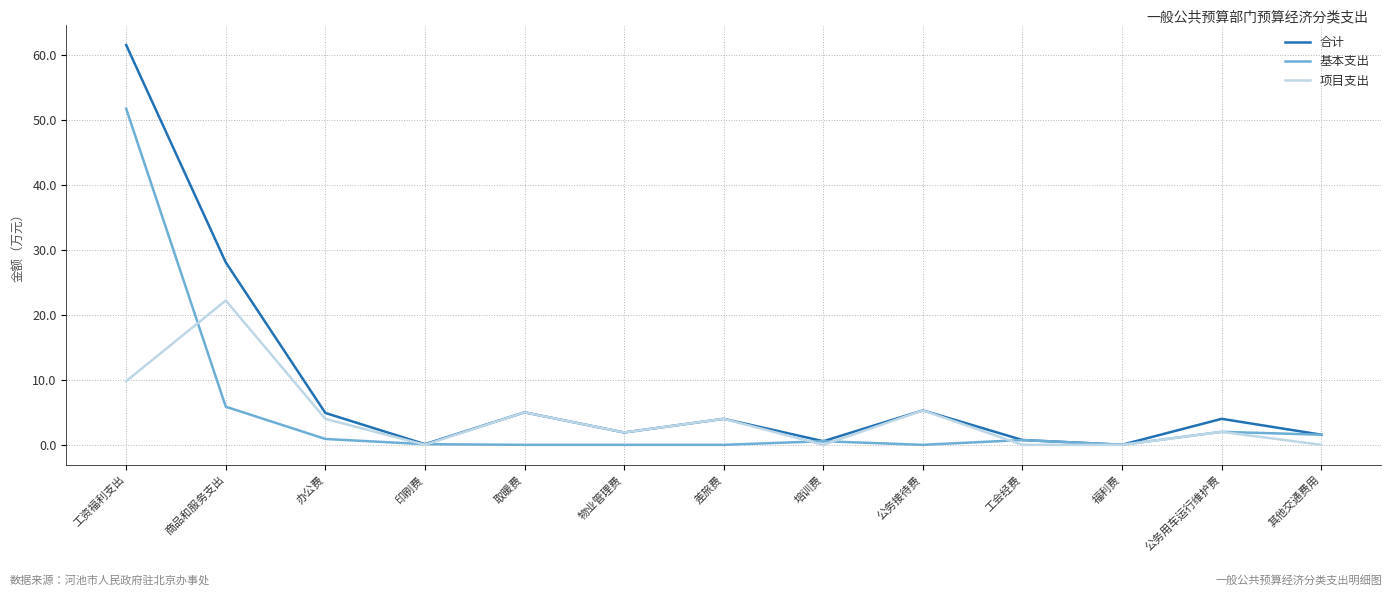

What is the total value across all series at 公务接待费?

10.6